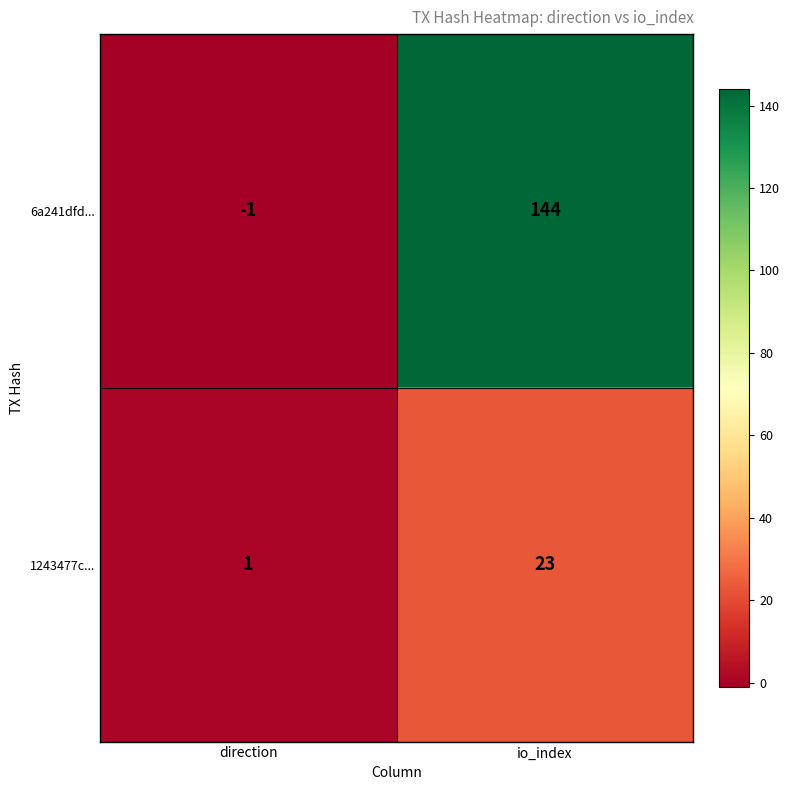

What is the sum of all 1243477c... values?

24